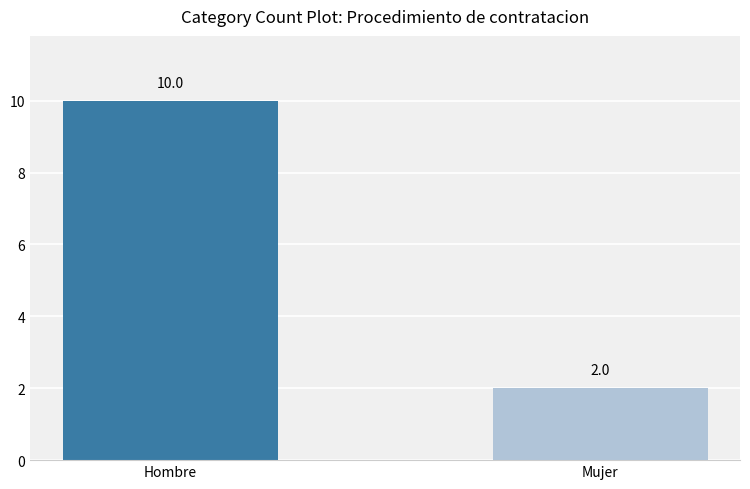

What is the maximum value shown in the chart?

10